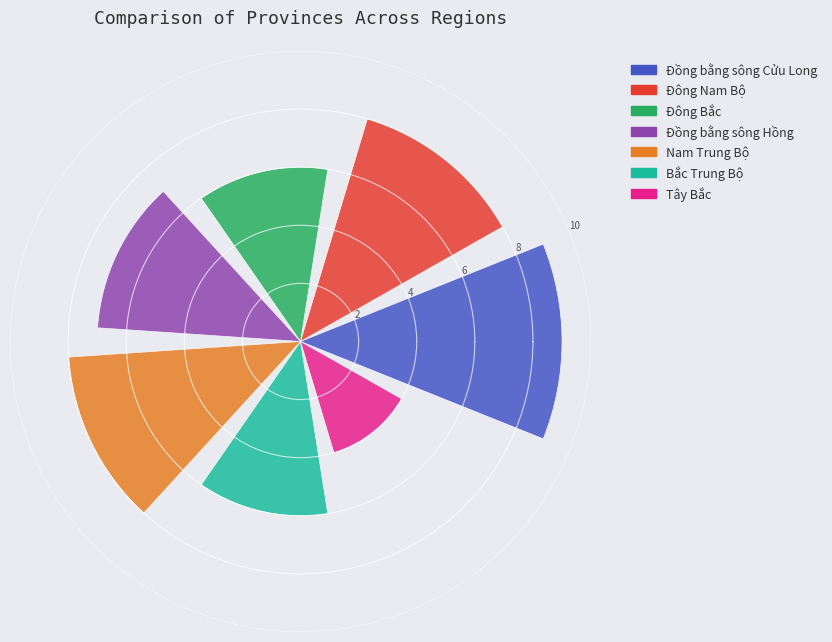

Which series has the widest spread of values?

Đồng bằng sông Cửu Long